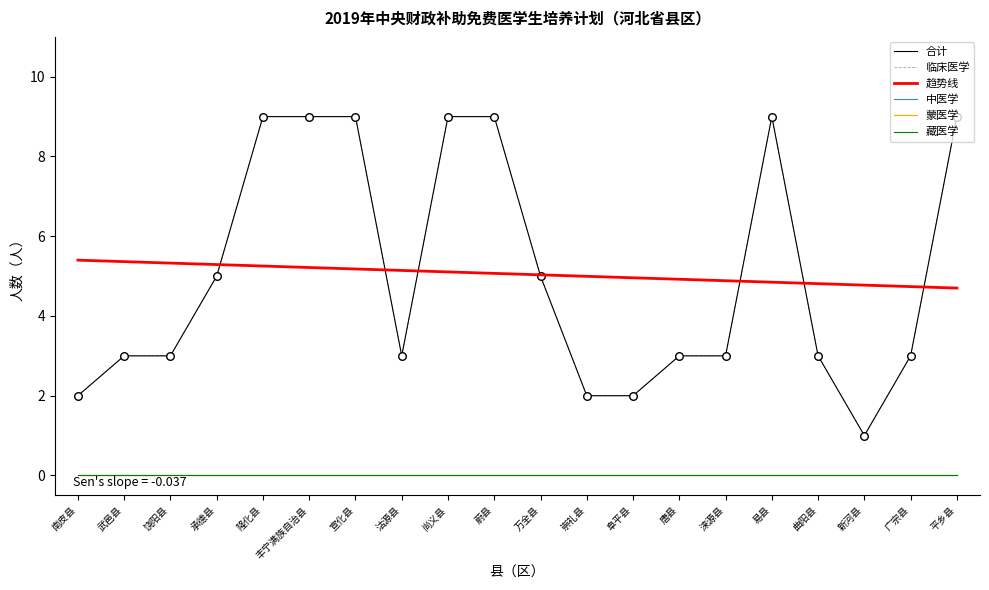

Is this an area chart (filled region under the line)?

No